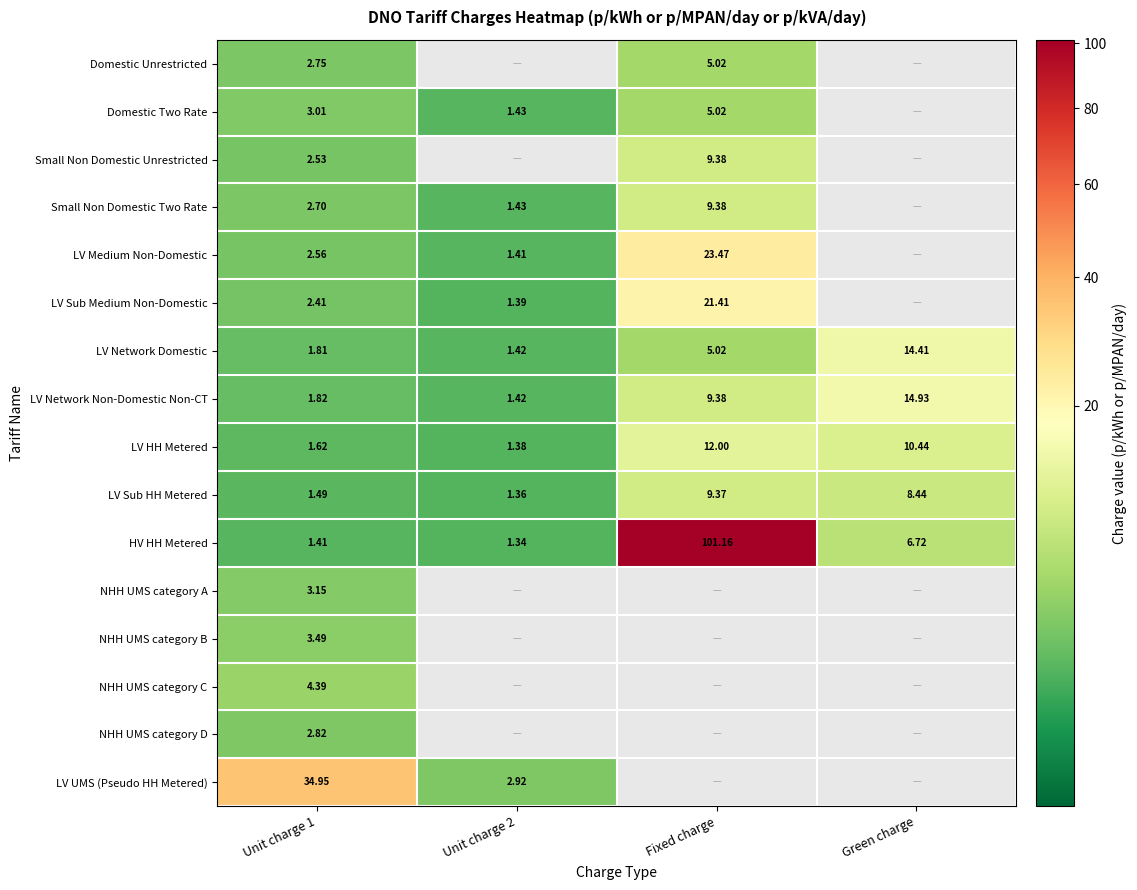

How many data points in LV Network Non-Domestic Non-CT are less than 9?

2